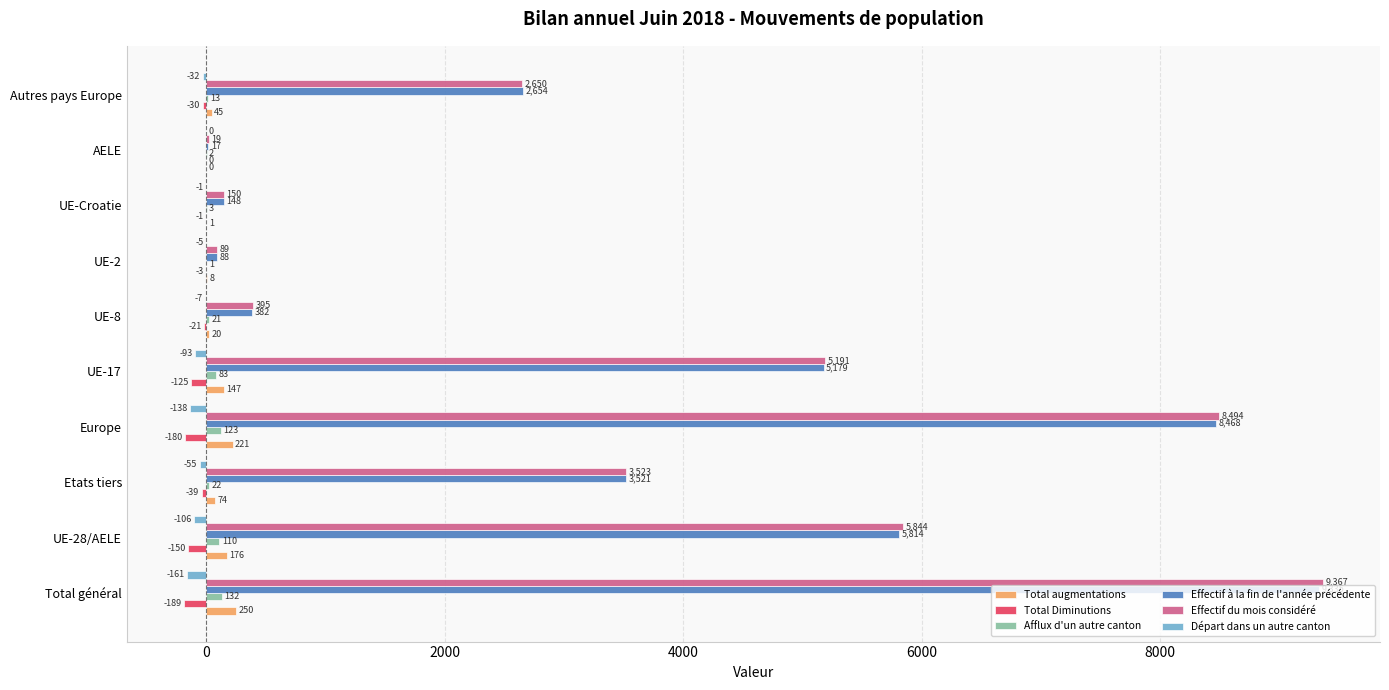

What is the greatest value displayed?

9367